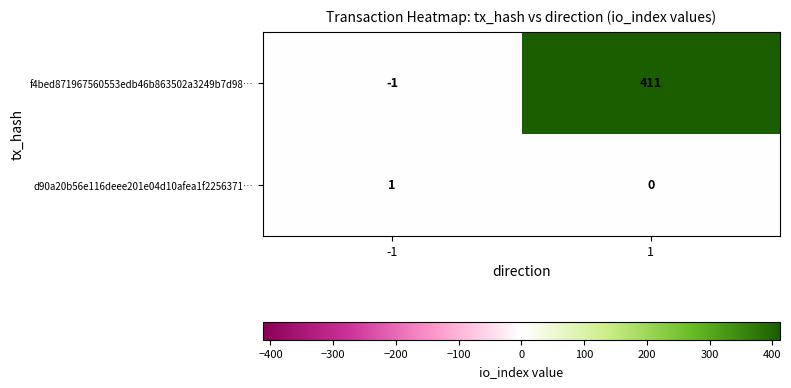

Rank the series by their average value, from highest to lowest.

f4bed871967560553edb46b863502a3249b7d98…, d90a20b56e116deee201e04d10afea1f2256371…